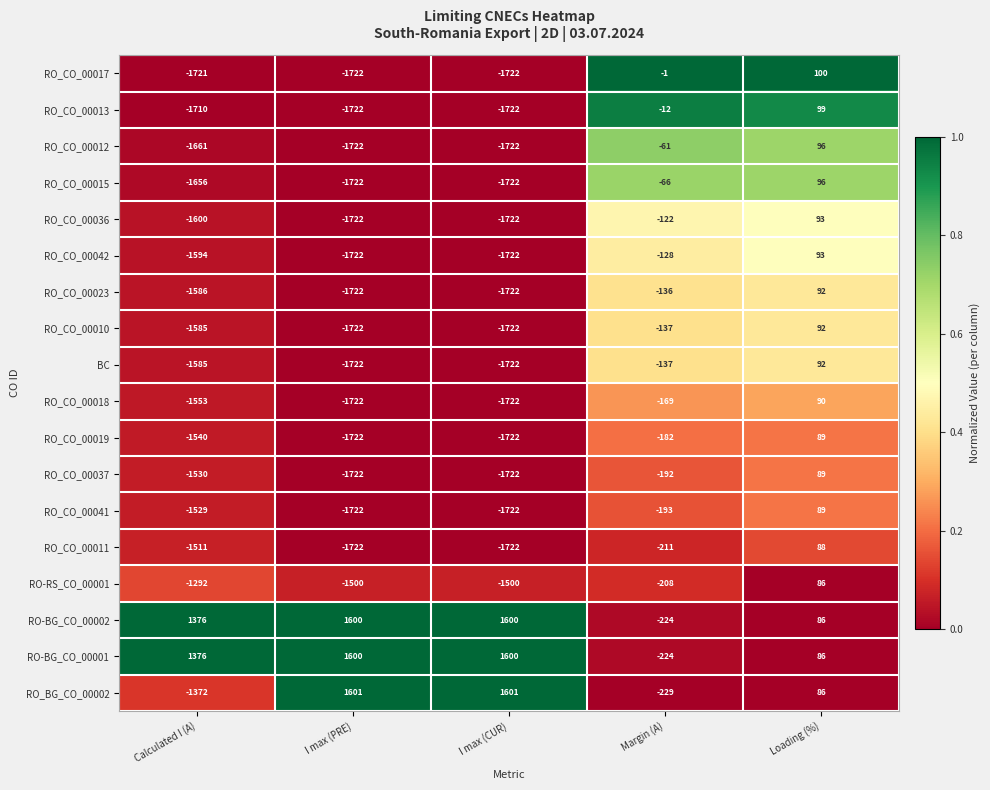

Where does the RO_CO_00015 series first go above -1656?

Margin (A)